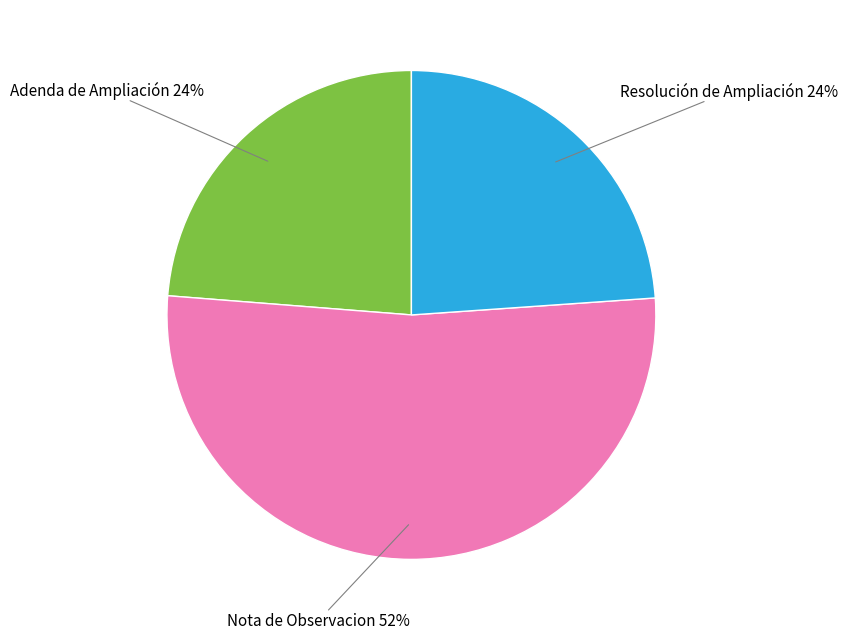

Approximately how many times larger is the value at Nota de Observacion compared to Resolución de Ampliación?

2.2